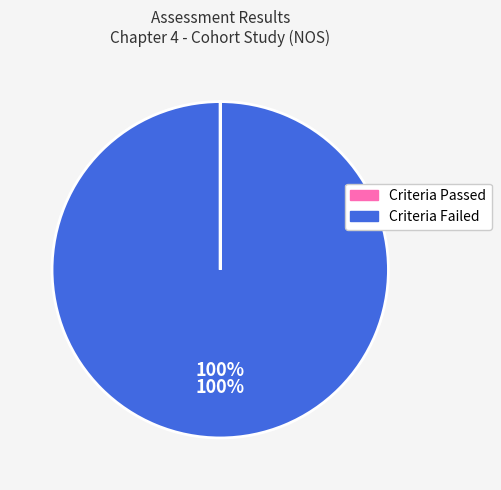

Is there a majority slice in this chart?

Yes